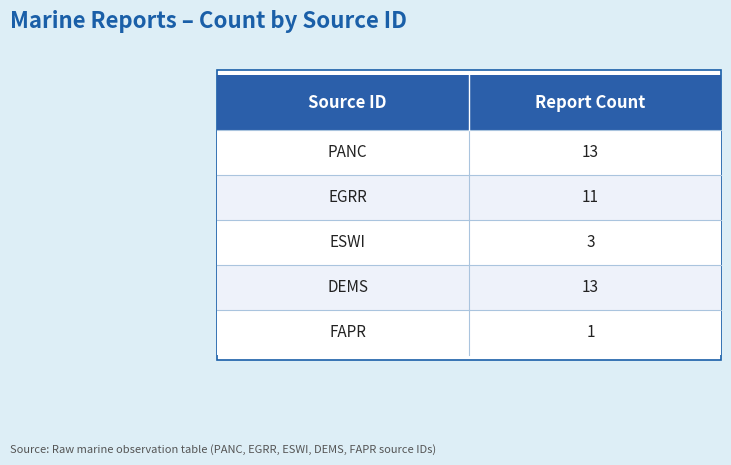

What is the sum of all values?

41